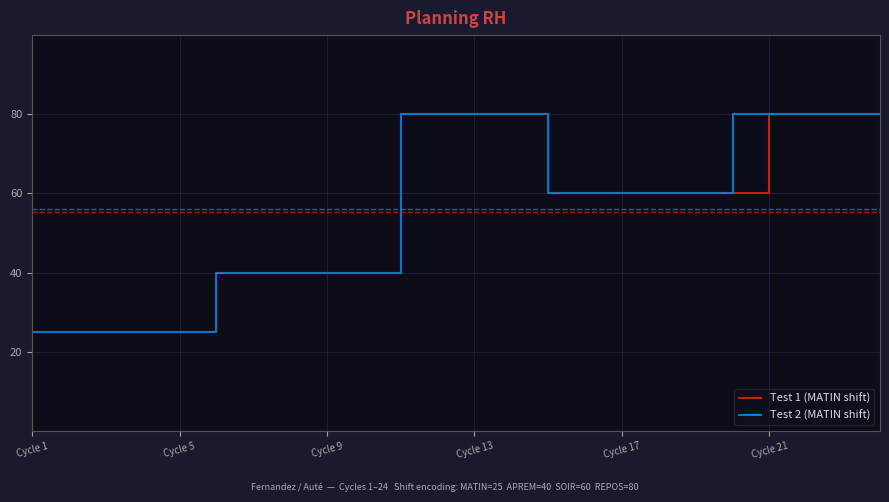

Which series has the largest total across all categories?

Test 2 (MATIN shift)